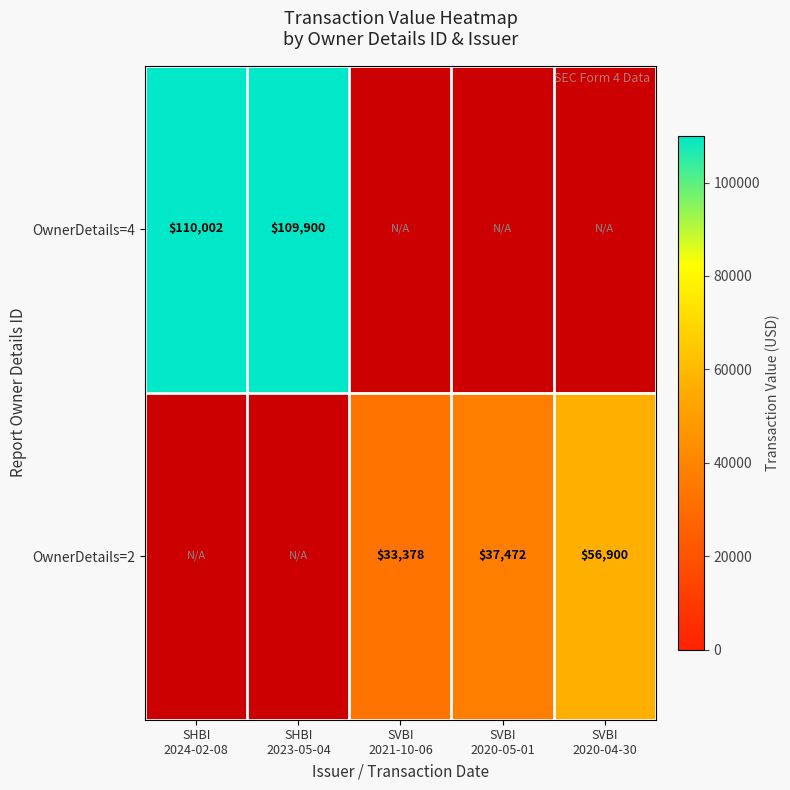

True or false: OwnerDetails=2 has a value of 16878.5 at SVBI 2021-10-06.

False